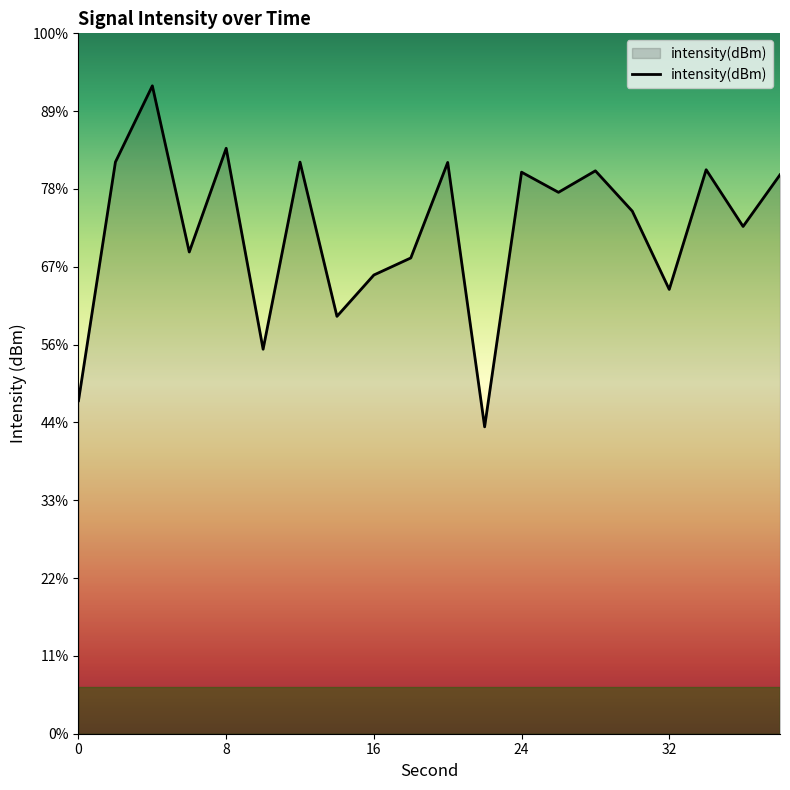

The value at 16 is -177.9. True or false?

False